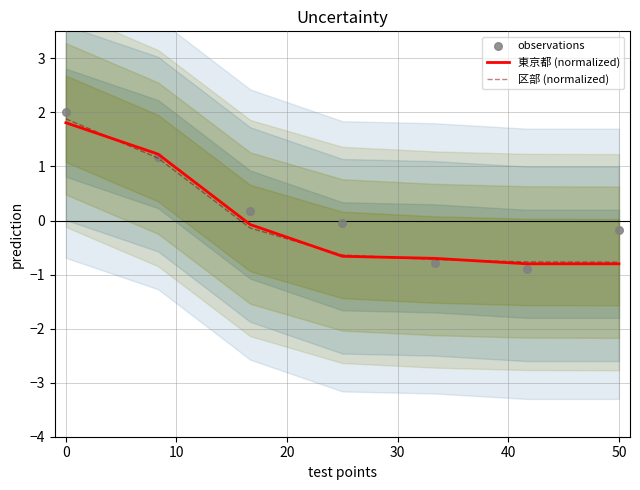

Which series has the widest spread of Y values?

observations